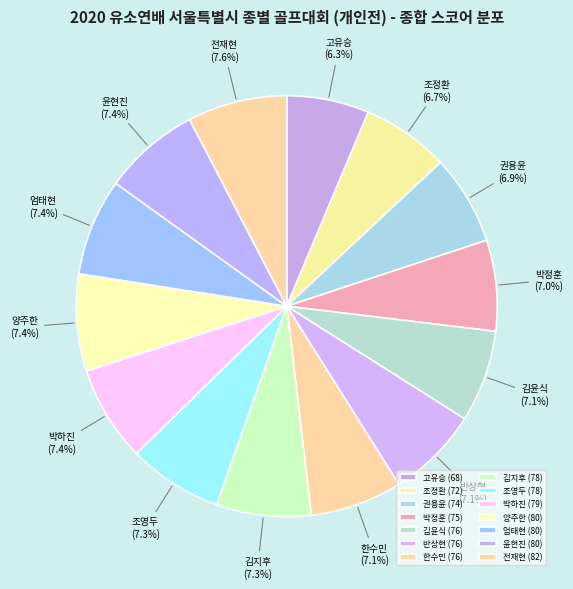

Count the number of slices in the pie.

14